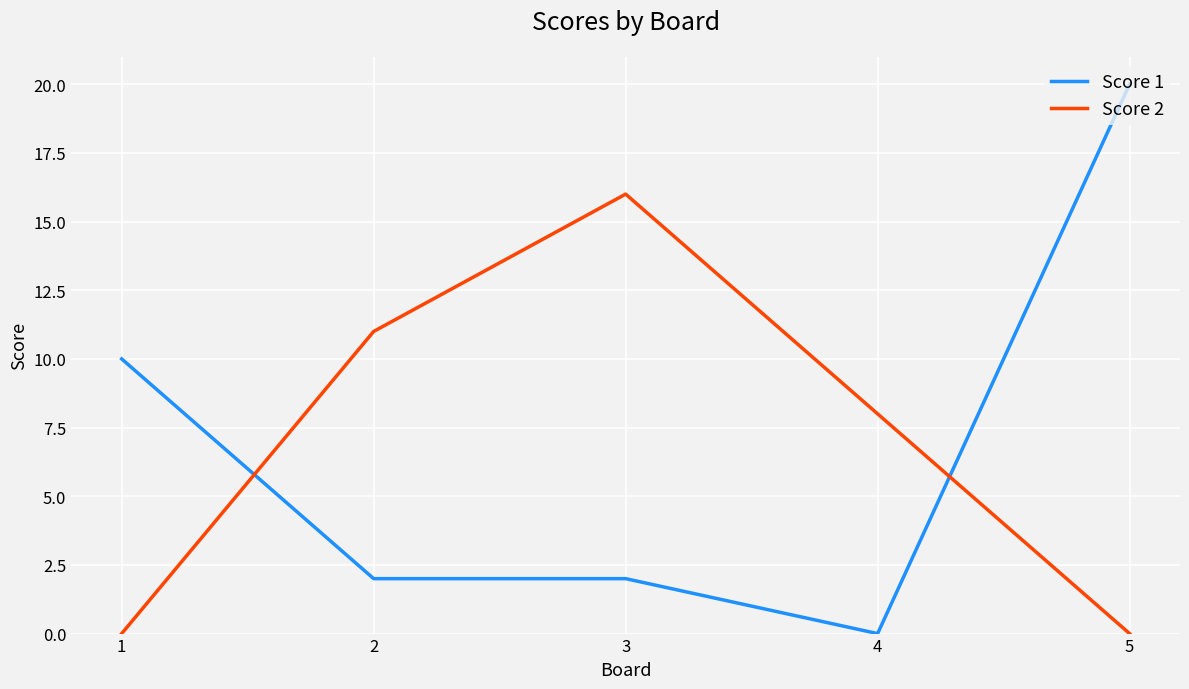

How many Score 1 values are between 2 and 10?

3